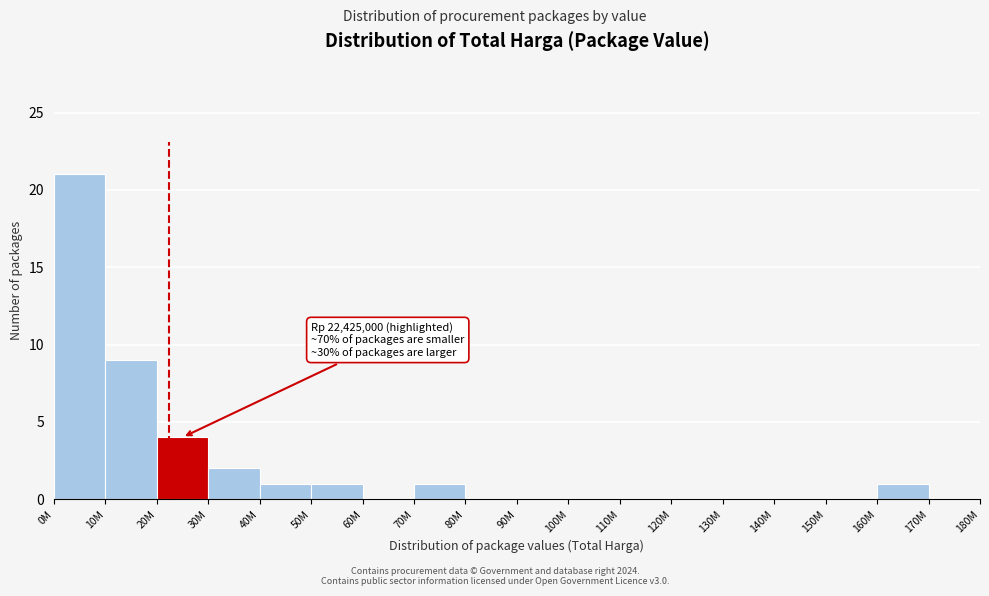

Reading right to left, list all the values displayed in this chart.

170M=0	160M=1	150M=0	140M=0	130M=0	120M=0	110M=0	100M=0	90M=0	80M=0	70M=1	60M=0	50M=1	40M=1	30M=2	20M=4	10M=9	0M=21